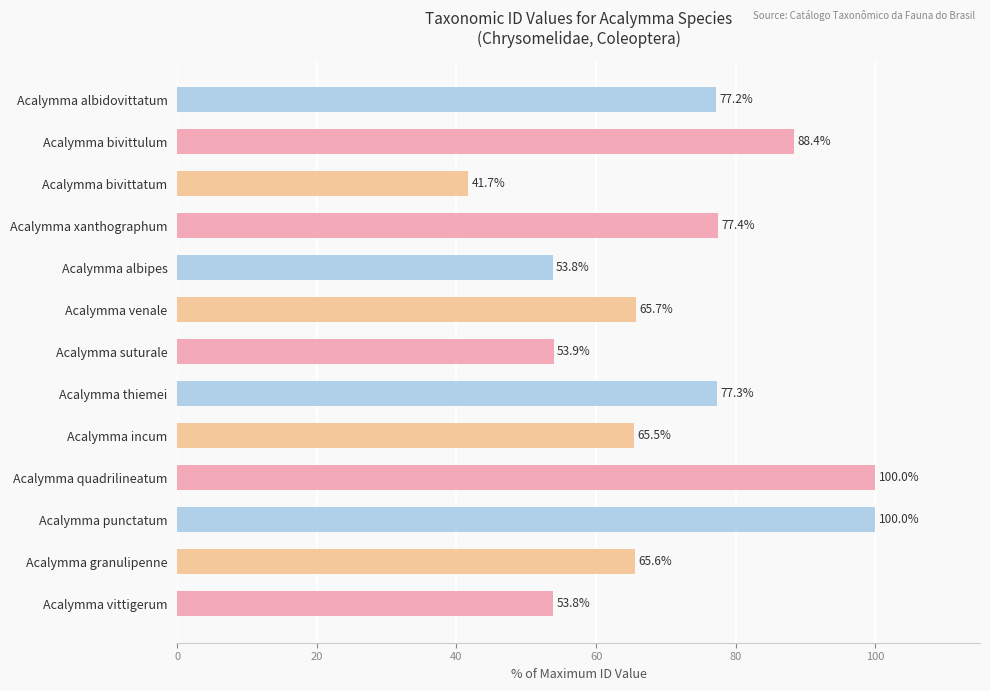

Between Acalymma quadrilineatum and Acalymma vittigerum, which is larger?

Acalymma quadrilineatum